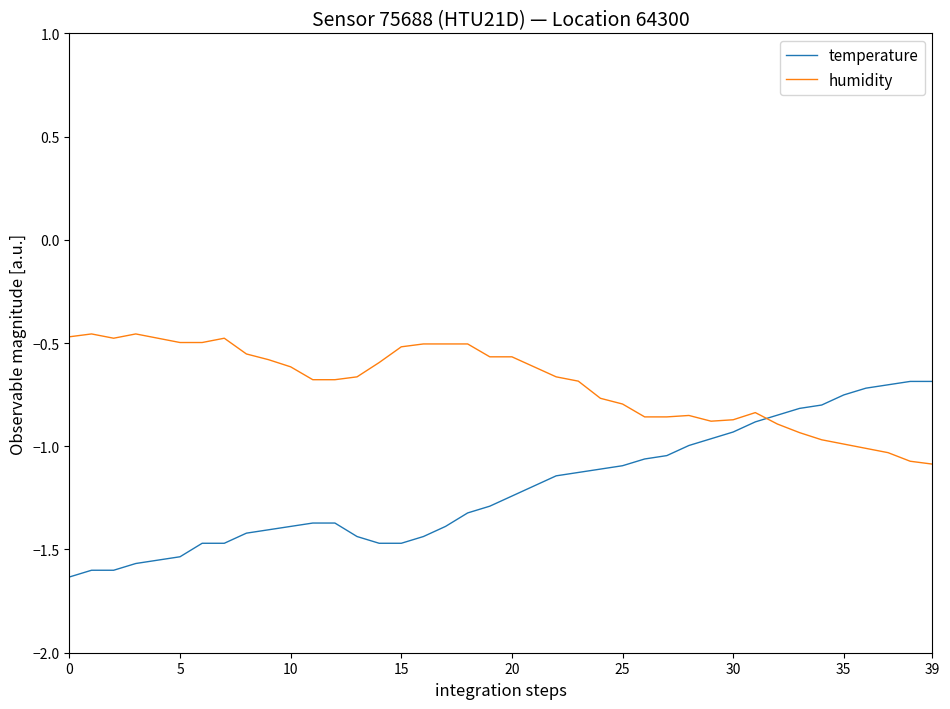

What is the difference between the maximum and minimum values in the temperature series?

0.9